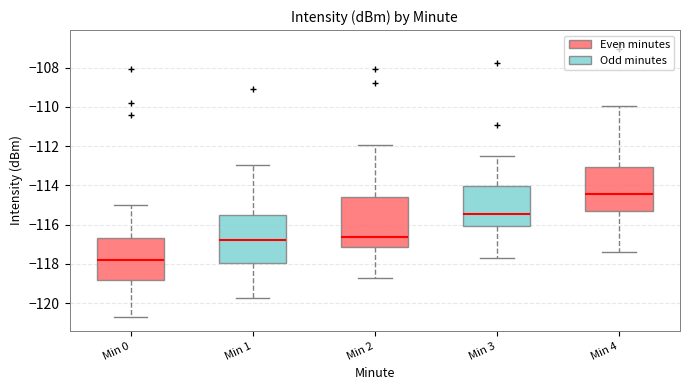

Which box has the lowest median line?

Min 0